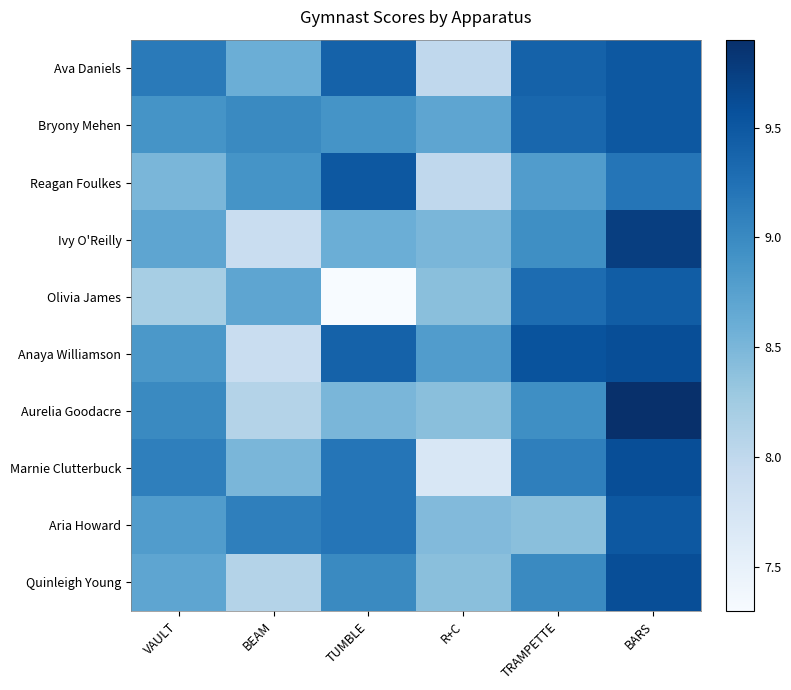

Reading left to right, what are all the values shown in this chart?

Ava Daniels: VAULT=9.2	BEAM=8.6	TUMBLE=9.4	R+C=8.0	TRAMPETTE=9.4	BARS=9.5
Bryony Mehen: VAULT=8.9	BEAM=9.0	TUMBLE=8.9	R+C=8.7	TRAMPETTE=9.3	BARS=9.5
Reagan Foulkes: VAULT=8.5	BEAM=8.9	TUMBLE=9.5	R+C=8.0	TRAMPETTE=8.8	BARS=9.2
Ivy O'Reilly: VAULT=8.7	BEAM=7.9	TUMBLE=8.6	R+C=8.5	TRAMPETTE=8.9	BARS=9.8
Olivia James: VAULT=8.2	BEAM=8.7	TUMBLE=7.3	R+C=8.4	TRAMPETTE=9.3	BARS=9.4
Anaya Williamson: VAULT=8.8	BEAM=7.9	TUMBLE=9.4	R+C=8.8	TRAMPETTE=9.6	BARS=9.6
Aurelia Goodacre: VAULT=9.0	BEAM=8.1	TUMBLE=8.5	R+C=8.4	TRAMPETTE=8.9	BARS=9.9
Marnie Clutterbuck: VAULT=9.1	BEAM=8.5	TUMBLE=9.2	R+C=7.7	TRAMPETTE=9.1	BARS=9.6
Aria Howard: VAULT=8.8	BEAM=9.1	TUMBLE=9.2	R+C=8.4	TRAMPETTE=8.4	BARS=9.5
Quinleigh Young: VAULT=8.7	BEAM=8.1	TUMBLE=9.0	R+C=8.4	TRAMPETTE=9.0	BARS=9.6